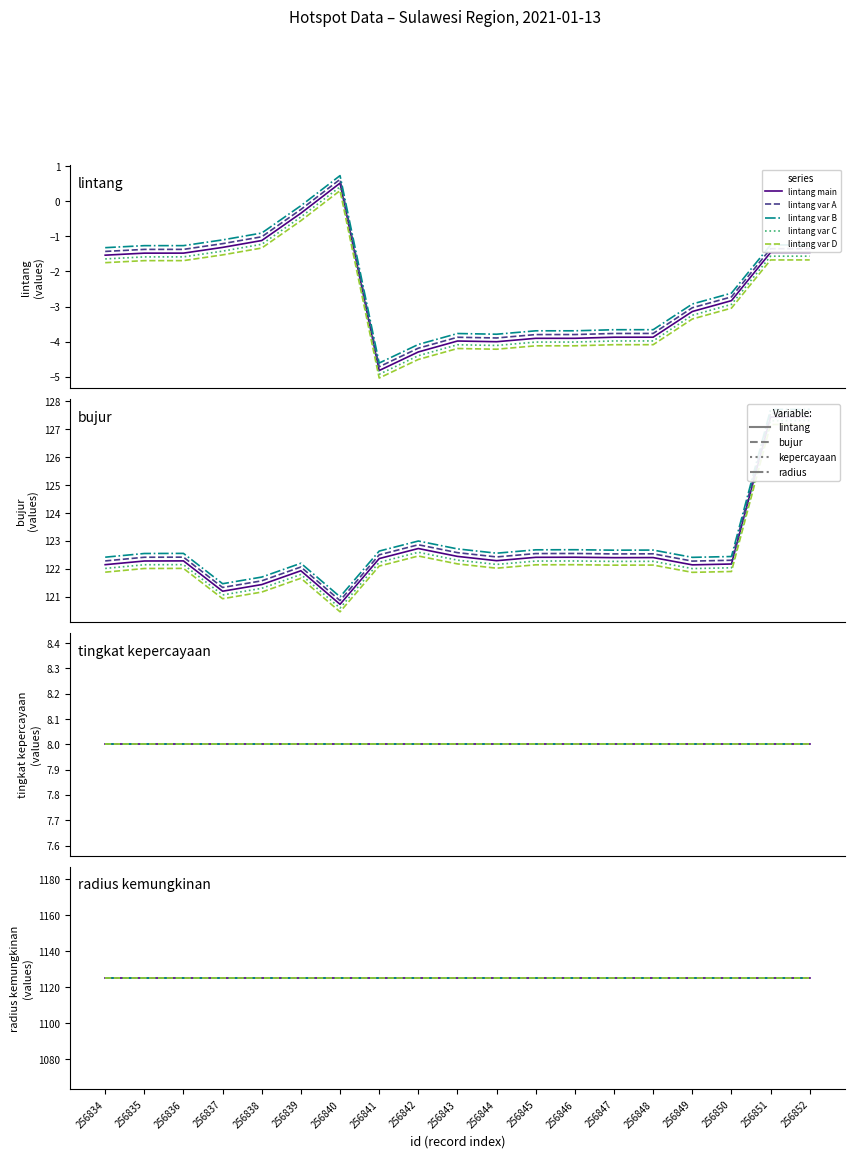

What is the difference between the lintang values at 256835 and 256849?

1.7